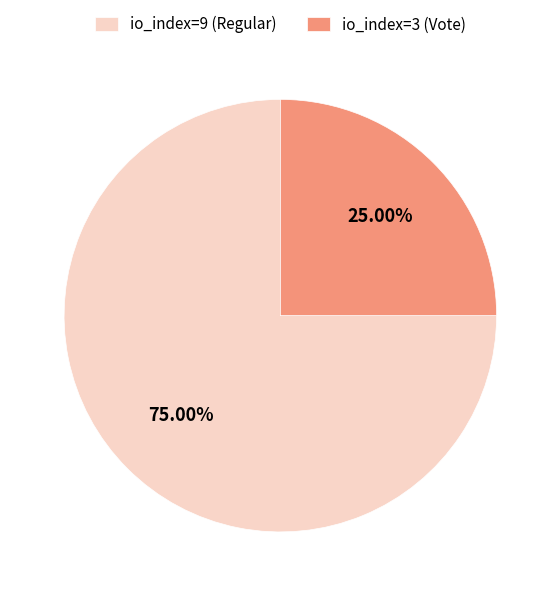

What is the largest slice in the pie chart?

io_index=9 (Regular)